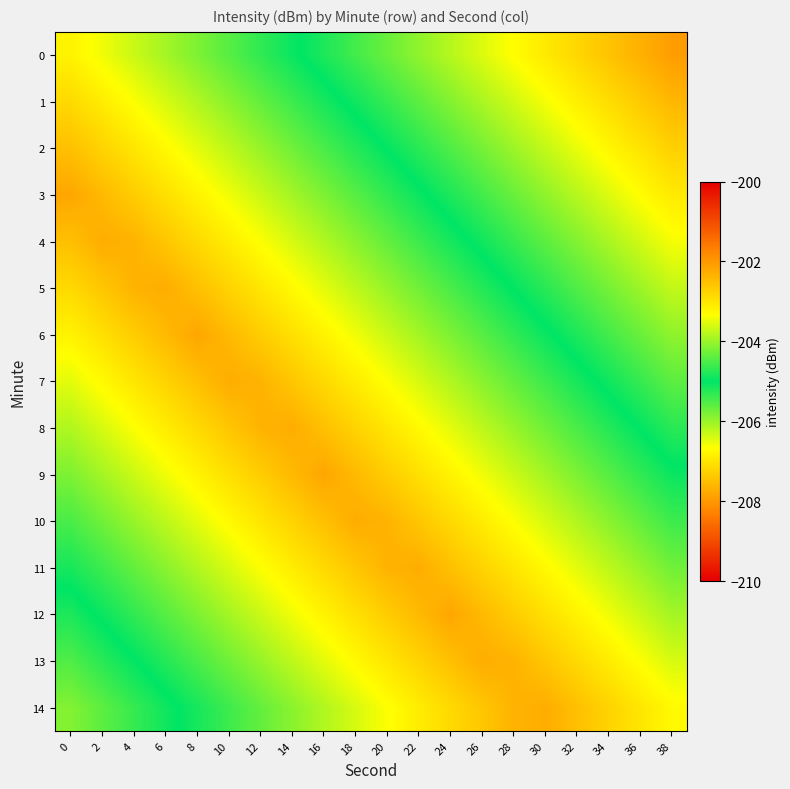

At how many categories does at least one series exceed -204?

8